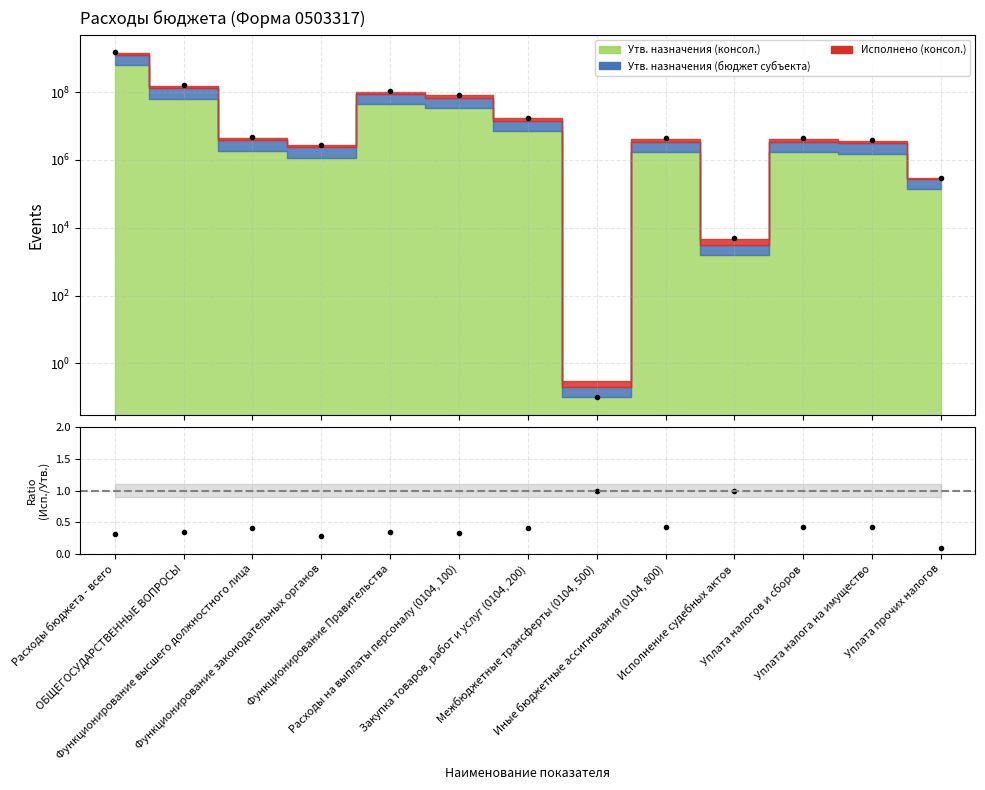

What position from the right is Функционирование Правительства?

9